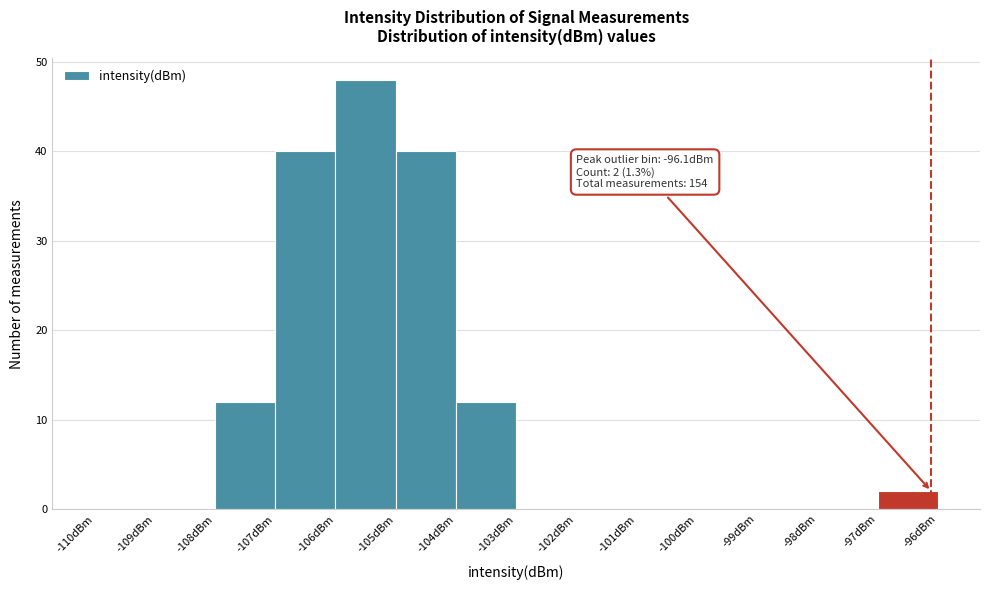

Over which range of the x-axis is the bar tallest?

-106 to -105